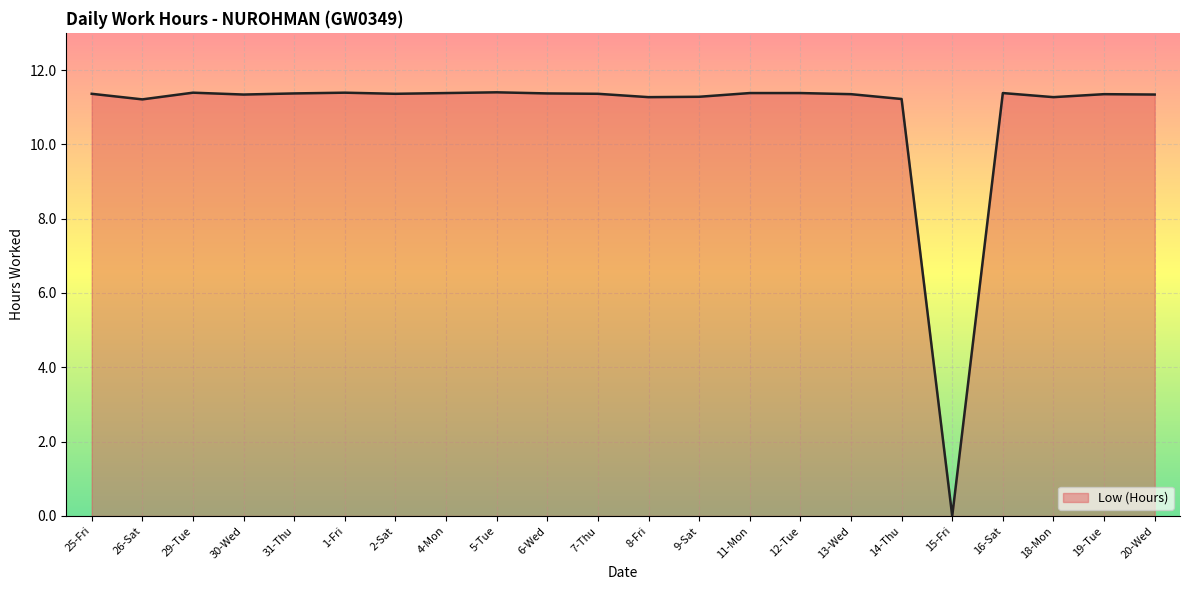

What is the greatest value displayed?

11.4